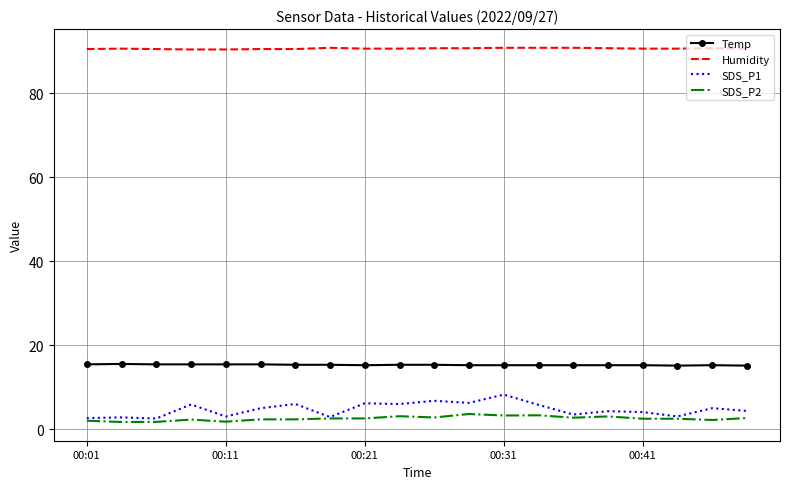

What is the lowest value of the SDS_P1 series?

2.5